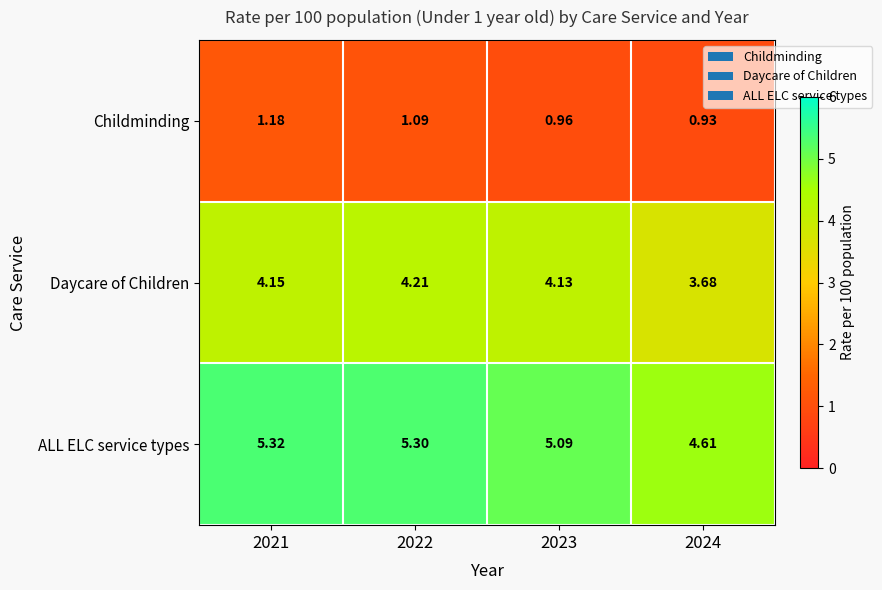

Between 2023 and 2024, which series saw the biggest shift?

ALL ELC service types